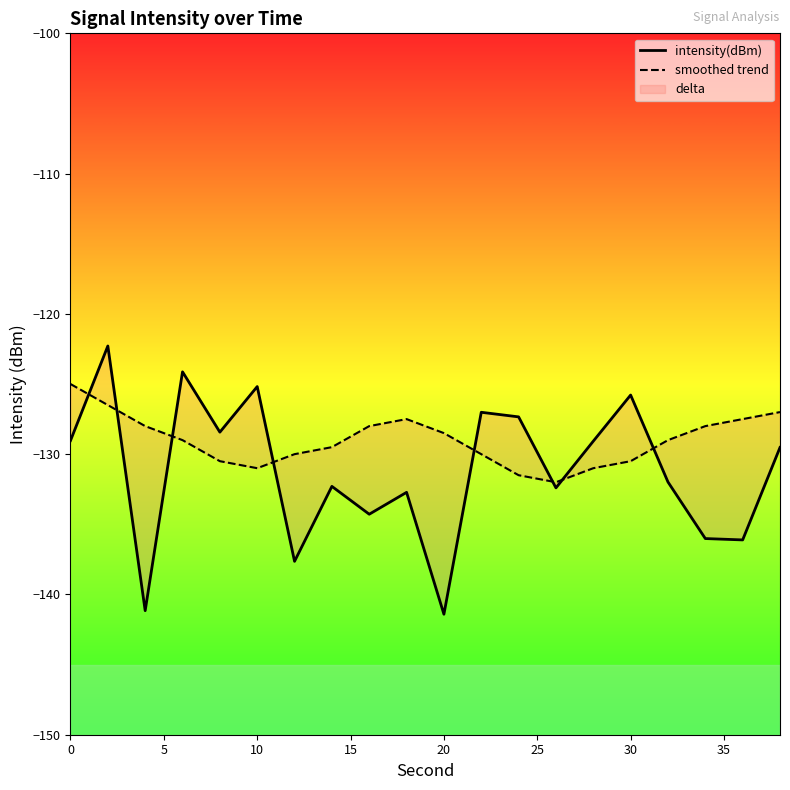

At how many categories does at least one series exceed -130?

18